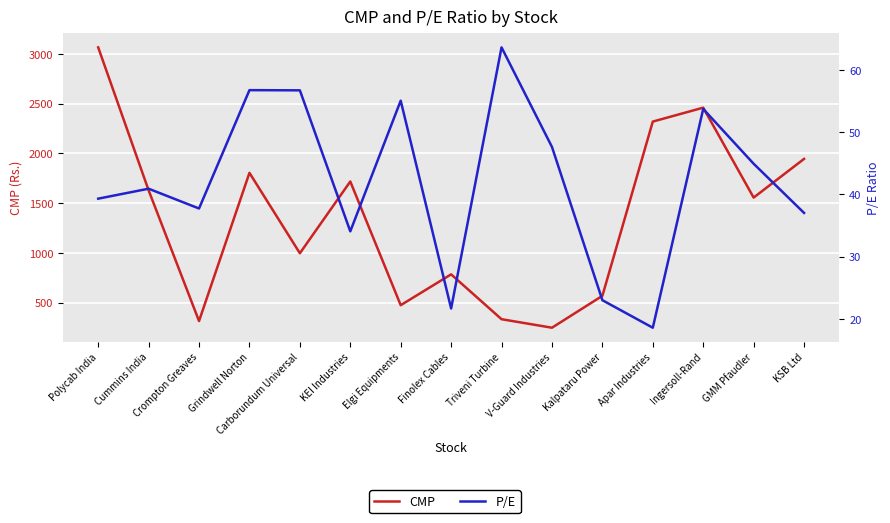

What are all the series names shown in the legend?

CMP, P/E